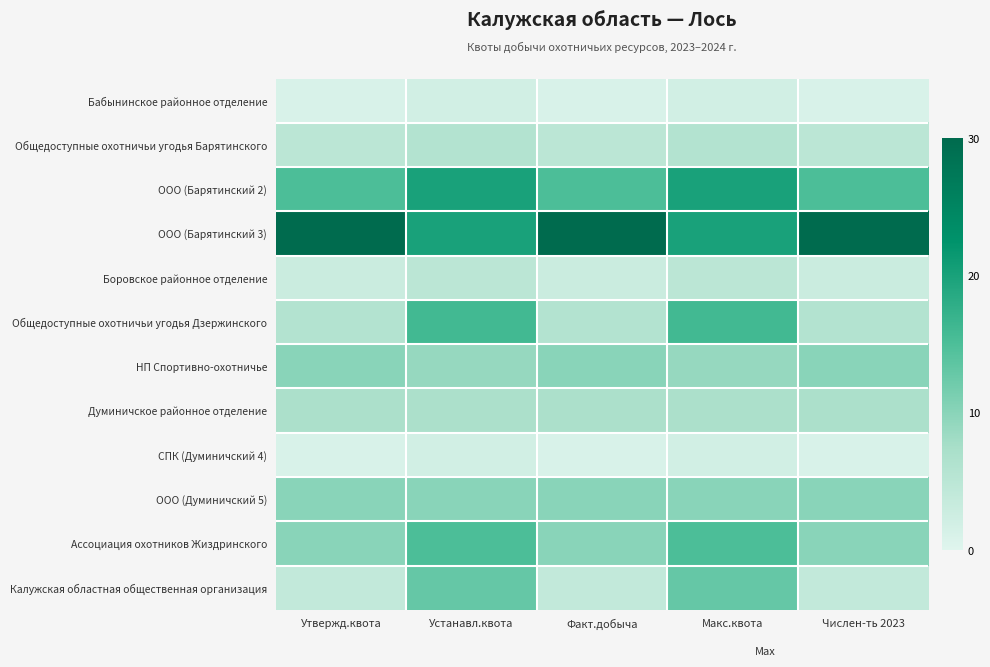

Reading right to left, transcribe all the data shown in this chart.

Бабынинское районное отделение: Числен-ть 2023=1	Макс.квота=2	Факт.добыча=1	Устанавл.квота=2	Утвержд.квота=1
Общедоступные охотничьи угодья Барятинского: Числен-ть 2023=5	Макс.квота=6	Факт.добыча=5	Устанавл.квота=6	Утвержд.квота=5
ООО (Барятинский 2): Числен-ть 2023=15	Макс.квота=20	Факт.добыча=15	Устанавл.квота=20	Утвержд.квота=15
ООО (Барятинский 3): Числен-ть 2023=30	Макс.квота=20	Факт.добыча=30	Устанавл.квота=20	Утвержд.квота=30
Боровское районное отделение: Числен-ть 2023=3	Макс.квота=5	Факт.добыча=3	Устанавл.квота=5	Утвержд.квота=3
Общедоступные охотничьи угодья Дзержинского: Числен-ть 2023=6	Макс.квота=16	Факт.добыча=6	Устанавл.квота=16	Утвержд.квота=6
НП Спортивно-охотничье: Числен-ть 2023=10	Макс.квота=9	Факт.добыча=10	Устанавл.квота=9	Утвержд.квота=10
Думиничское районное отделение: Числен-ть 2023=7	Макс.квота=7	Факт.добыча=7	Устанавл.квота=7	Утвержд.квота=7
СПК (Думиничский 4): Числен-ть 2023=1	Макс.квота=2	Факт.добыча=1	Устанавл.квота=2	Утвержд.квота=1
ООО (Думиничский 5): Числен-ть 2023=10	Макс.квота=10	Факт.добыча=10	Устанавл.квота=10	Утвержд.квота=10
Ассоциация охотников Жиздринского: Числен-ть 2023=10	Макс.квота=15	Факт.добыча=10	Устанавл.квота=15	Утвержд.квота=10
Калужская областная общественная организация: Числен-ть 2023=4	Макс.квота=13	Факт.добыча=4	Устанавл.квота=13	Утвержд.квота=4